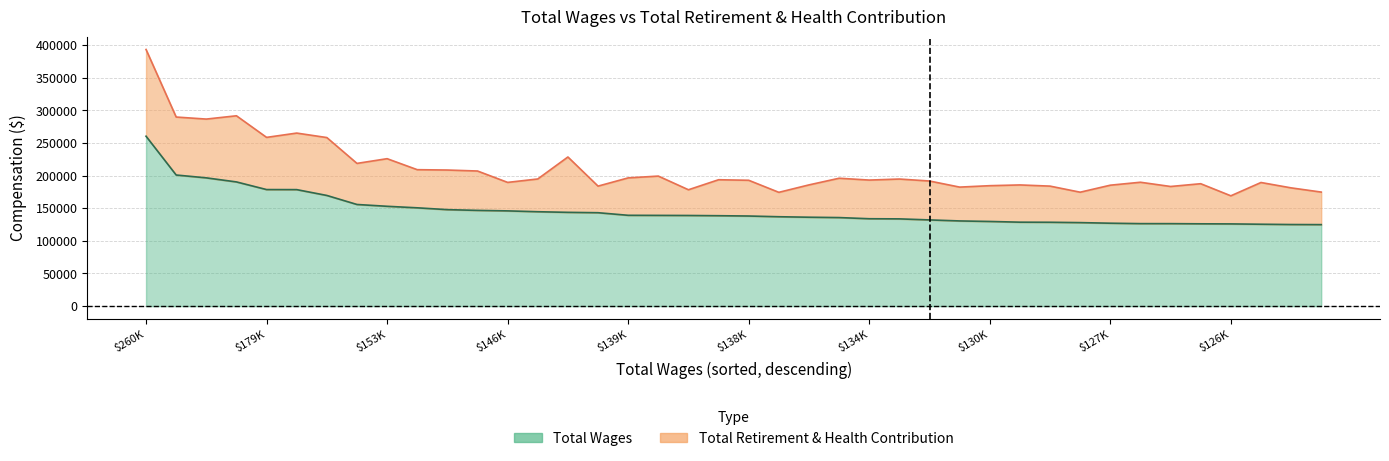

Which has a higher value, $139K or $134K?

$139K